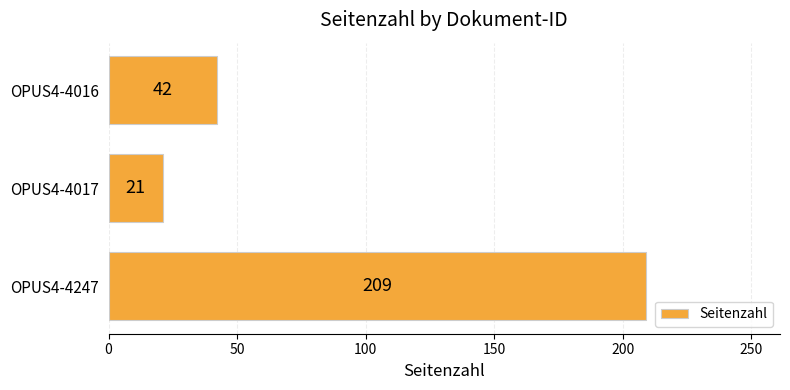

How many values are below 42?

1